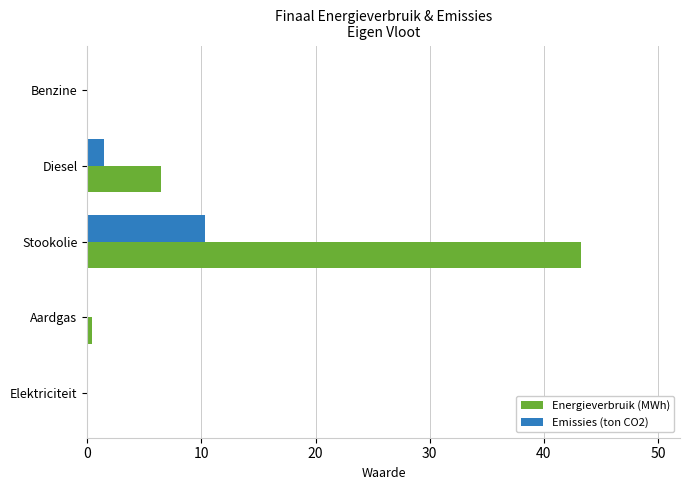

At which label is Energieverbruik (MWh) closest to 21?

Diesel